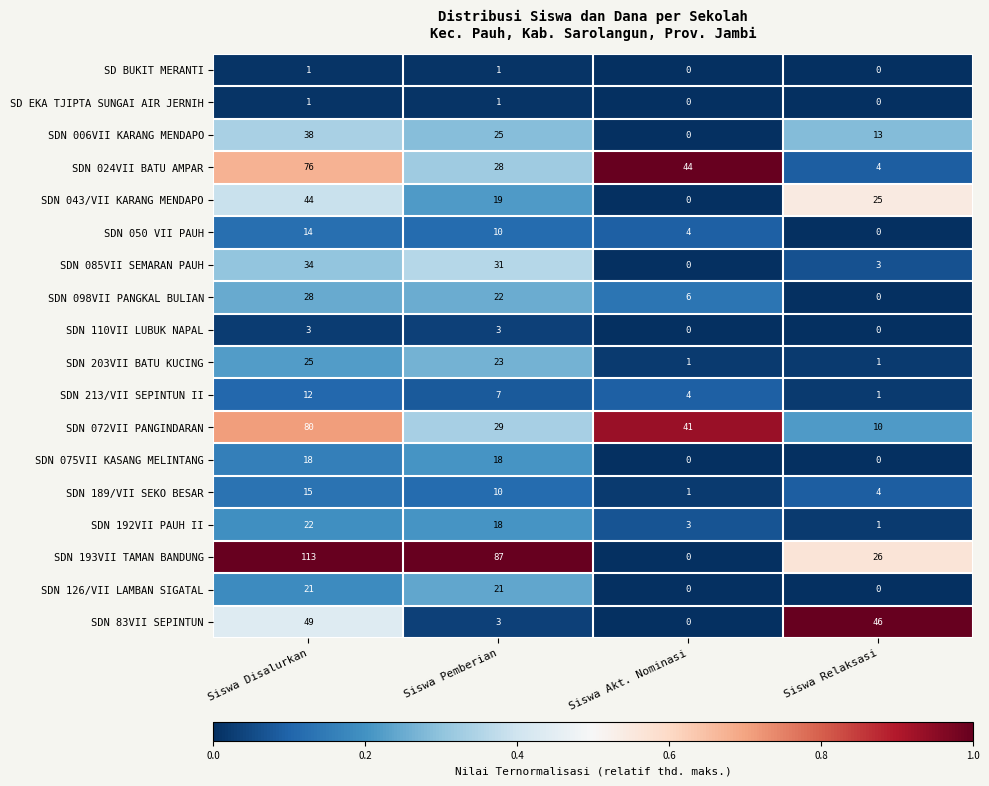

True or false: SDN 213/VII SEPINTUN II has a value of 0 at Siswa Relaksasi.

False